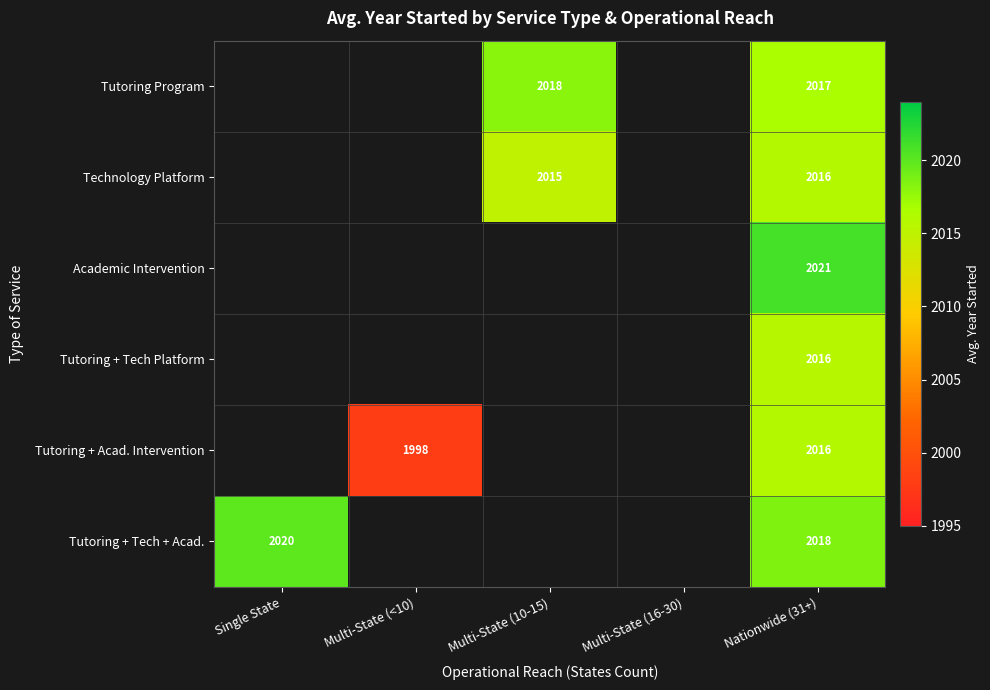

Which category has the highest value across all series?

Nationwide (31+)